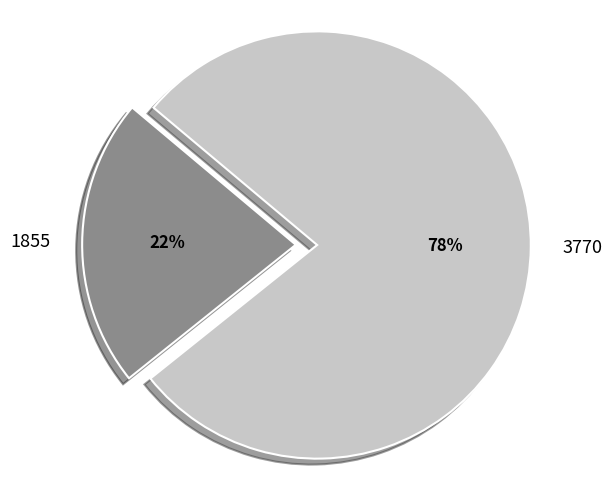

To the nearest percent, what is the average slice percentage?

50%